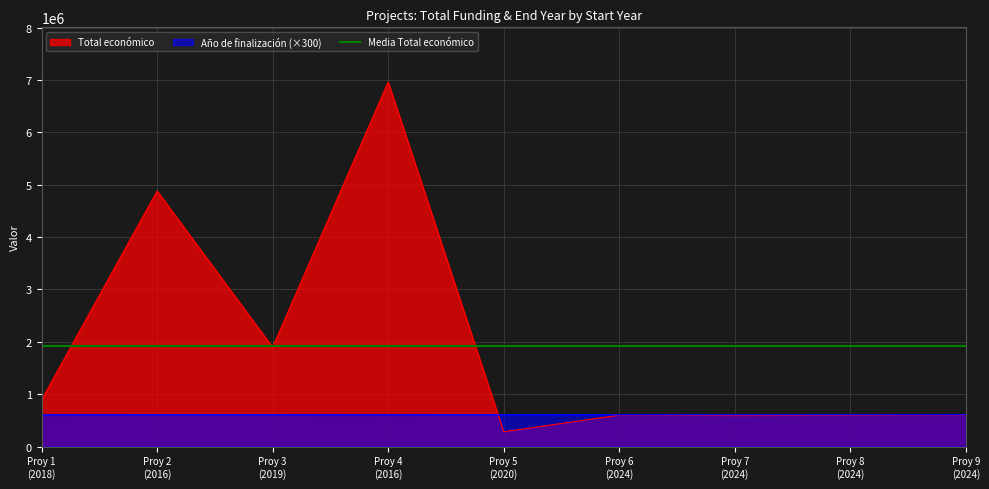

At which label does Total económico reach its minimum?

Proy 5
(2020)